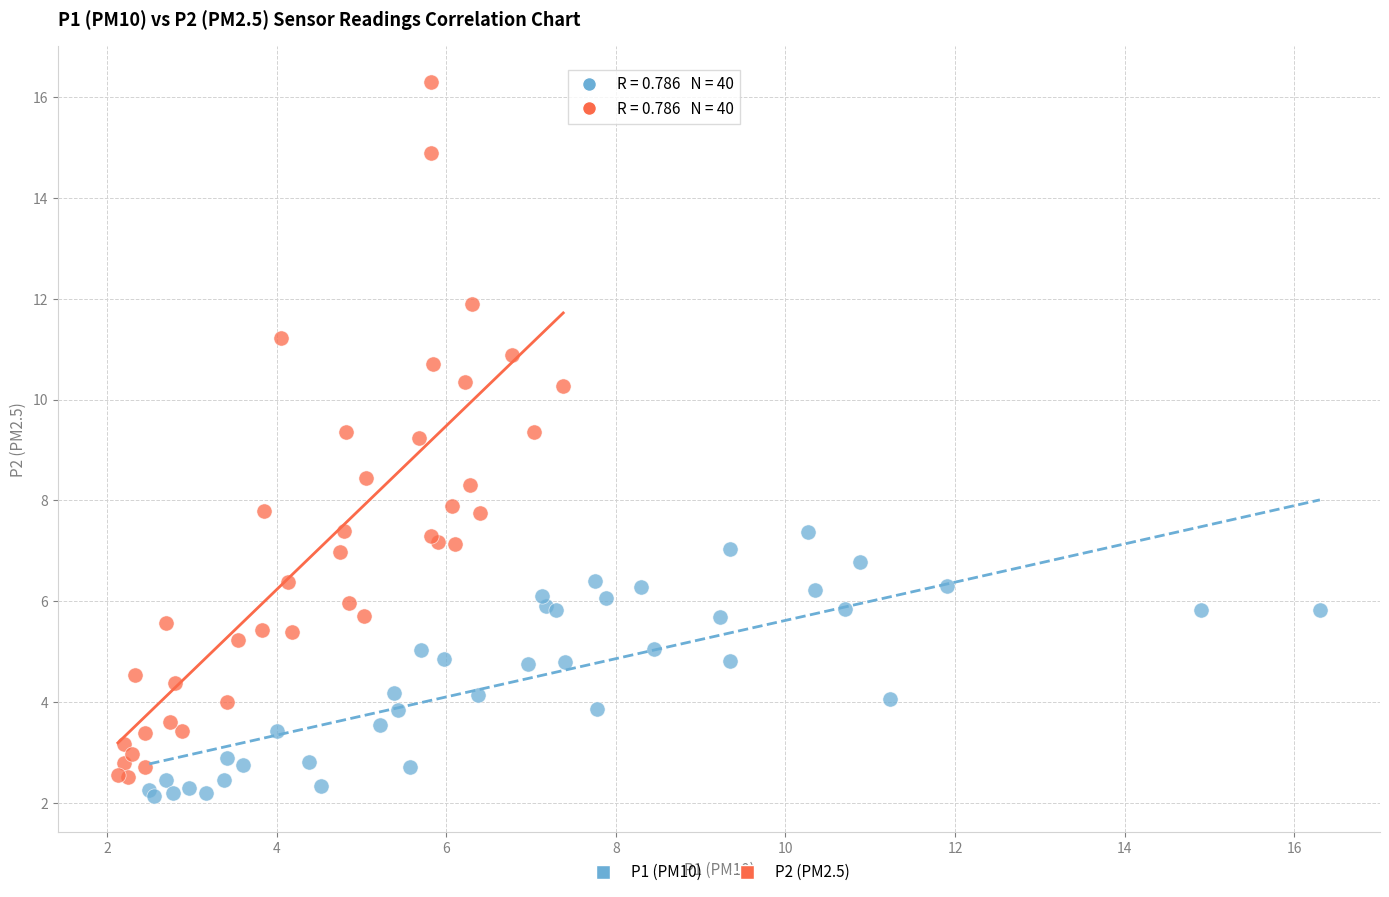

Which series has the widest spread of Y values?

P2 (PM2.5)